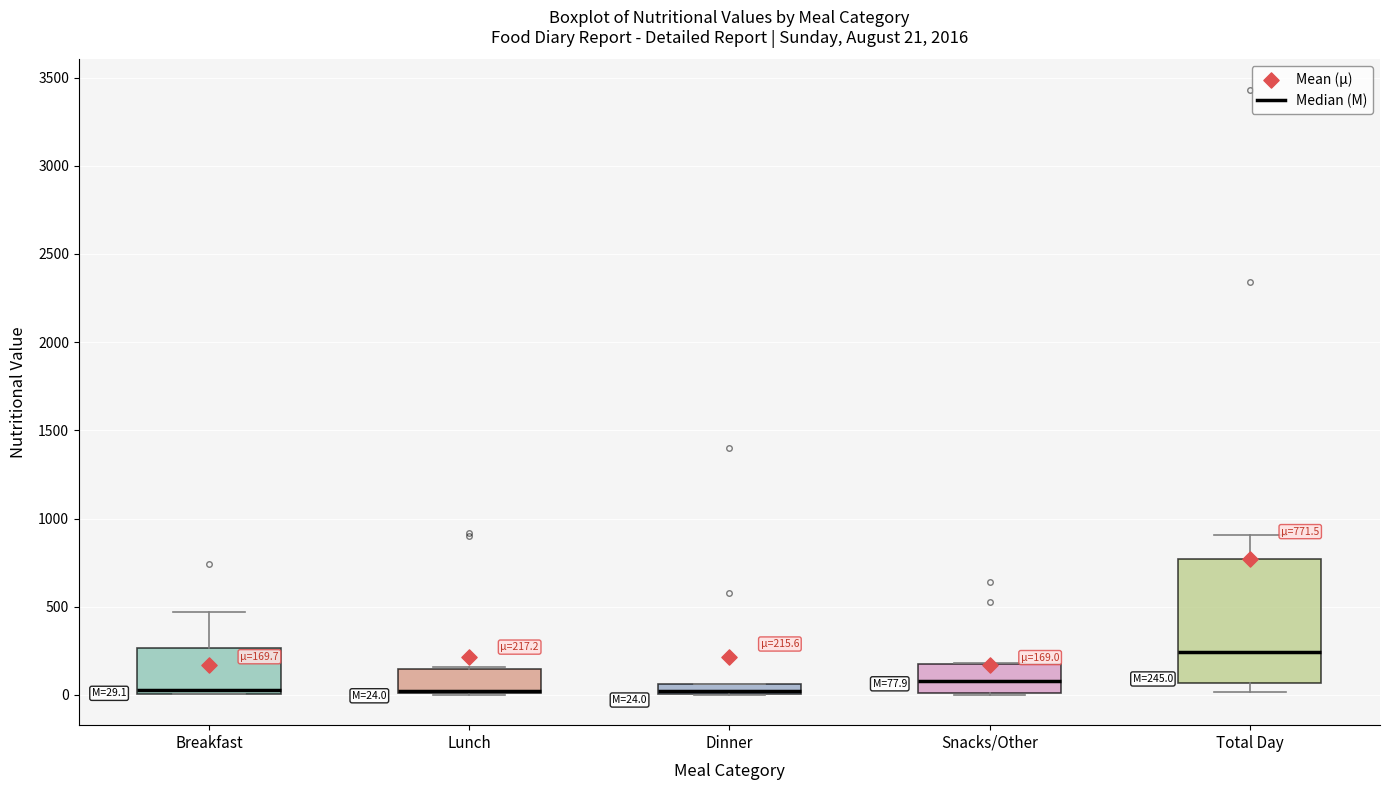

Comparing the boxes themselves (not the whiskers), which one is the tallest?

Total Day